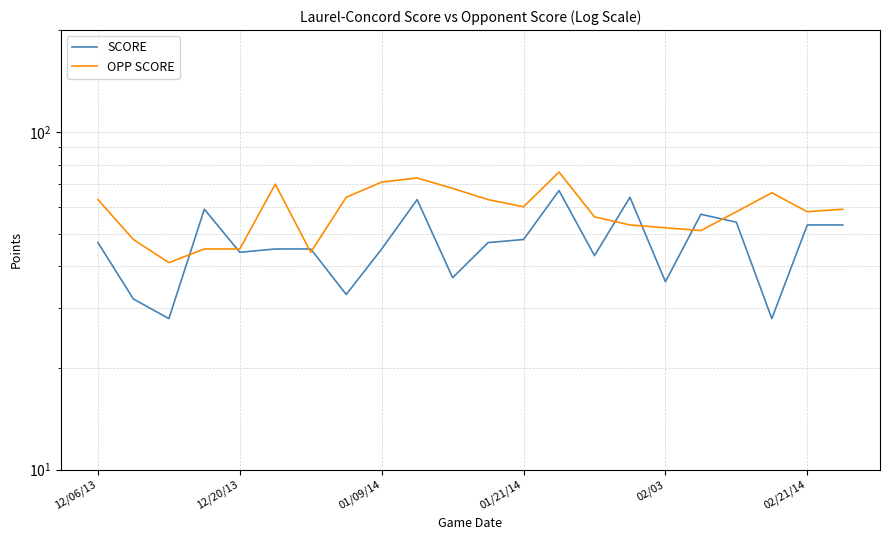

What position from the left is 01/21/14?

4